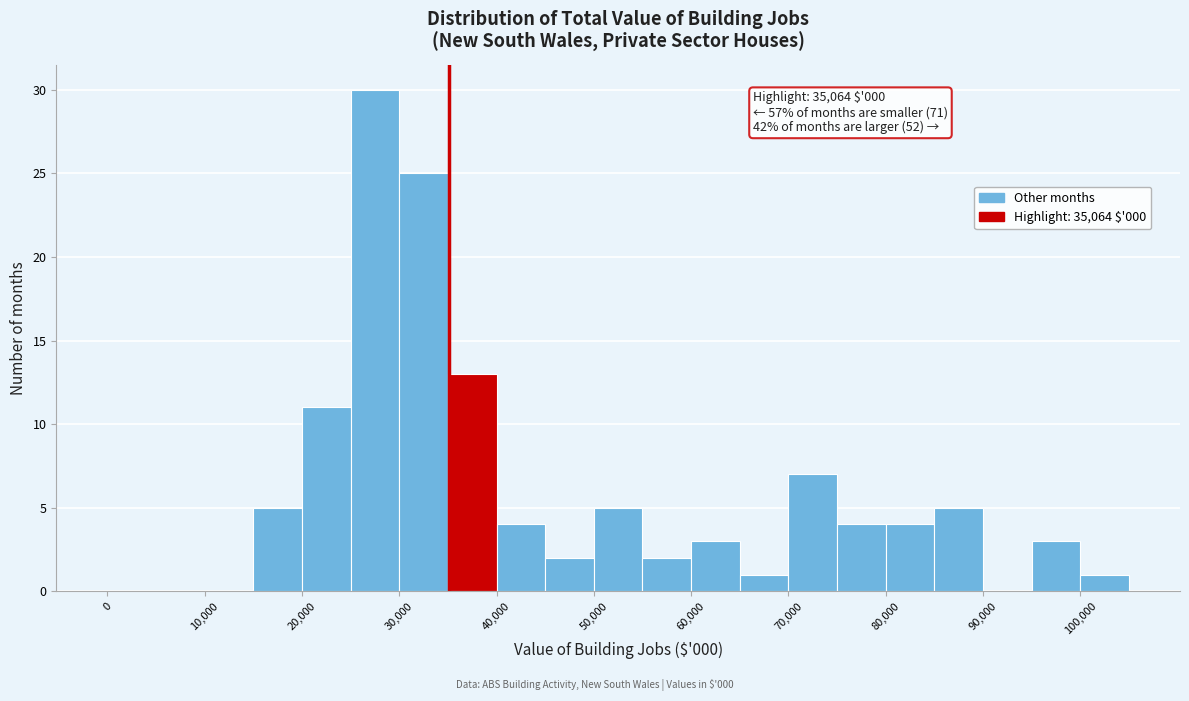

Which range on the x-axis has the tallest bar?

25000 to 30000